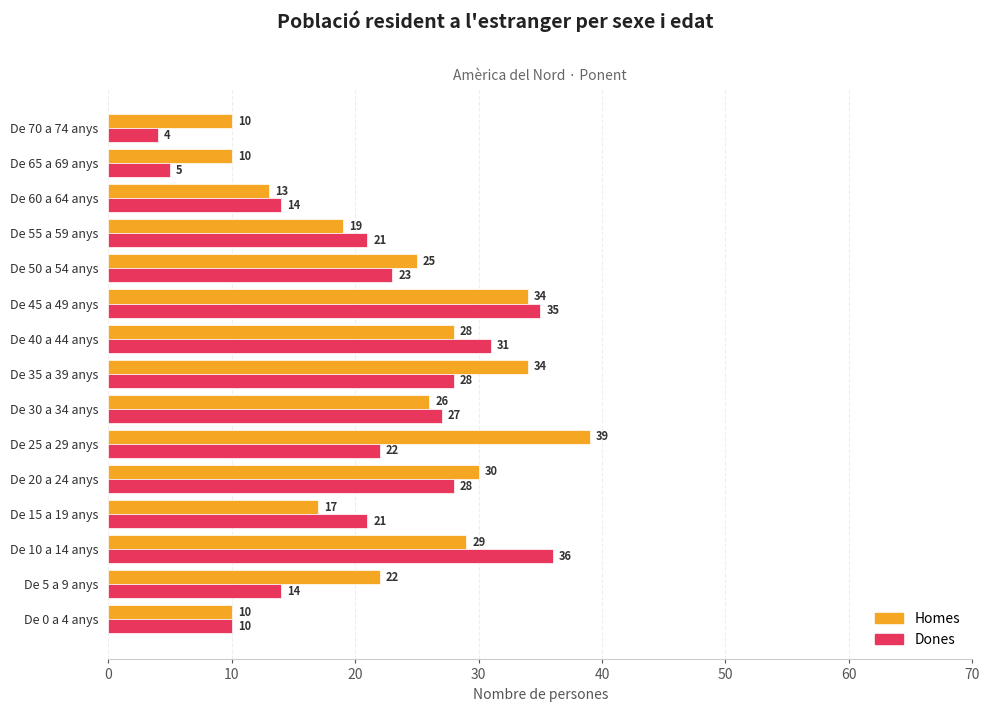

Is it true that Homes equals 29 at De 10 a 14 anys?

True